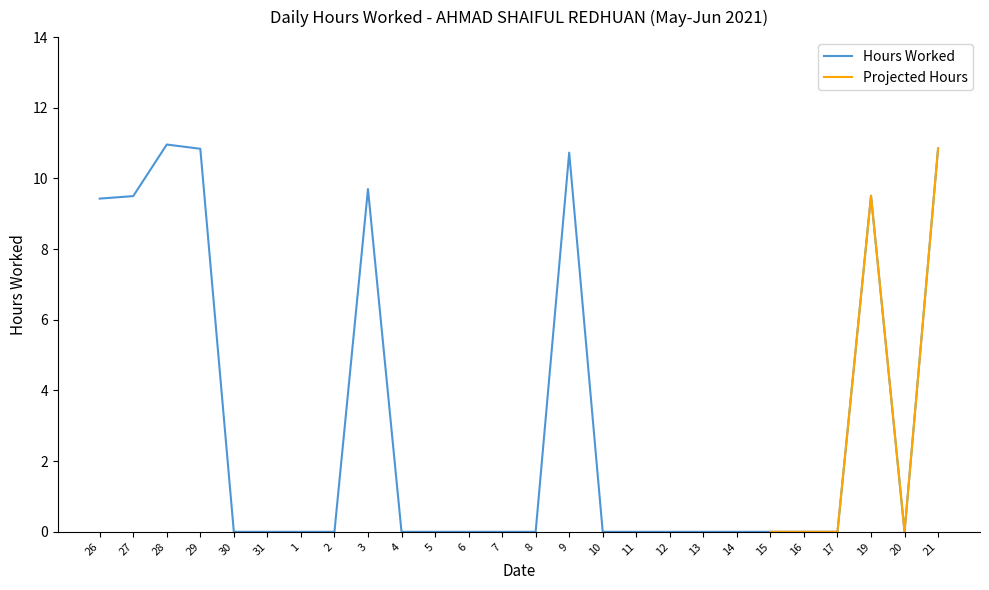

What is the value of the 4th point from the left?

10.8